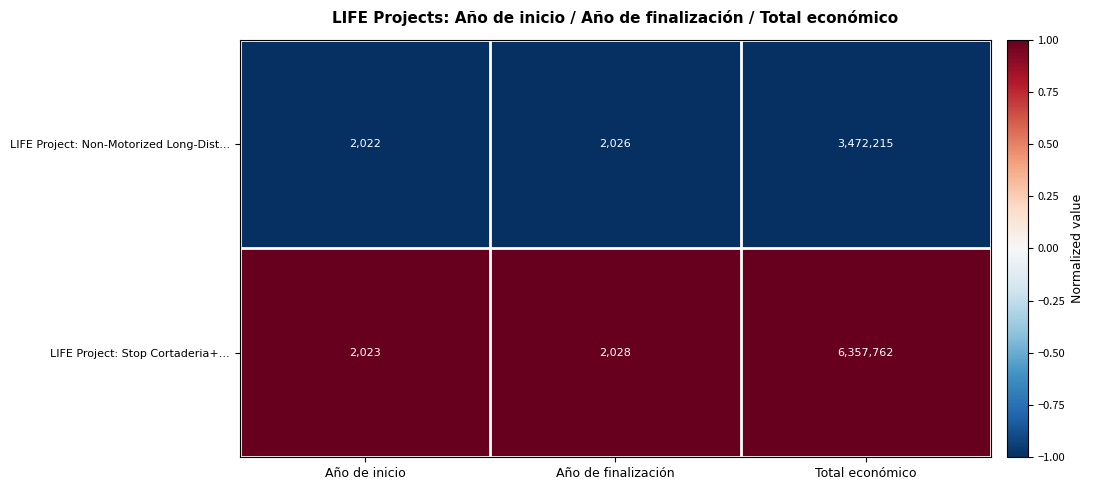

Which series has the largest range (max minus min)?

LIFE Project: Stop Cortaderia+...